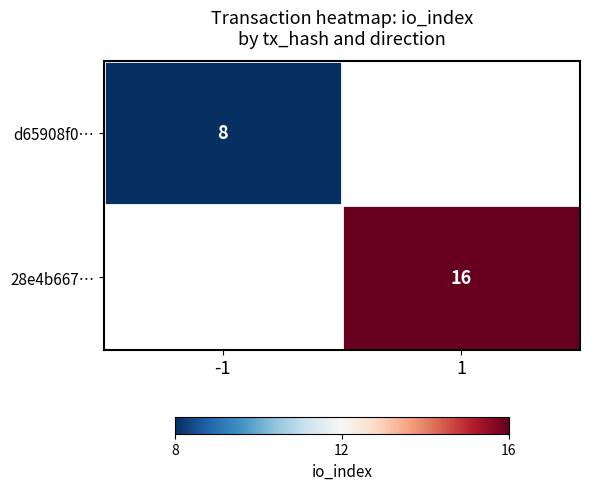

How many distinct data groups are displayed?

2